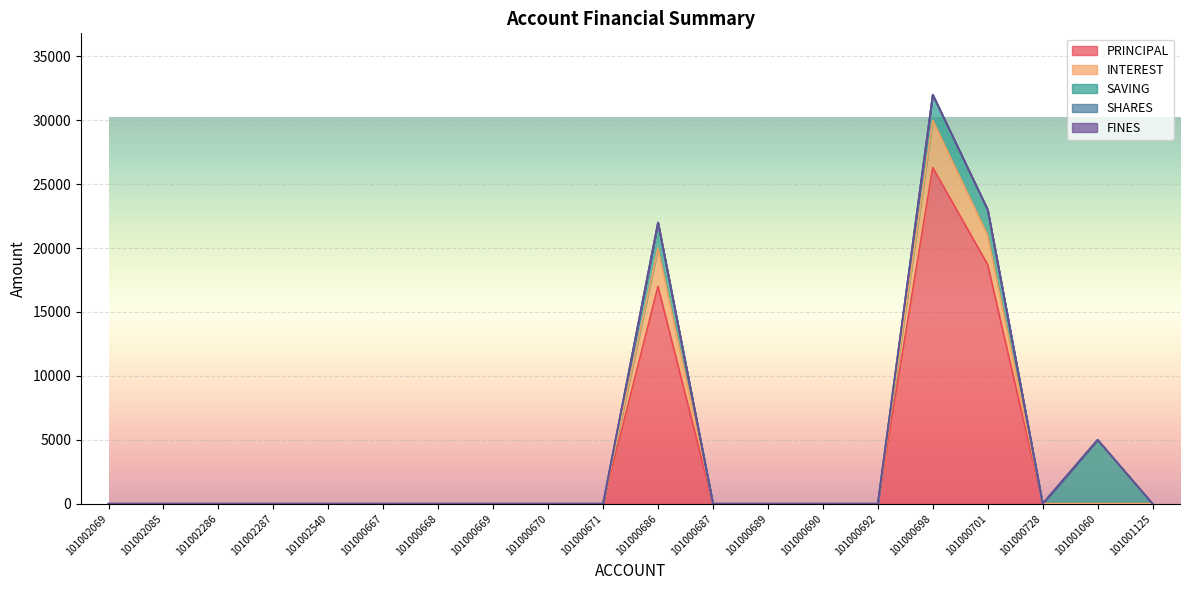

How many lines are shown in the chart?

5